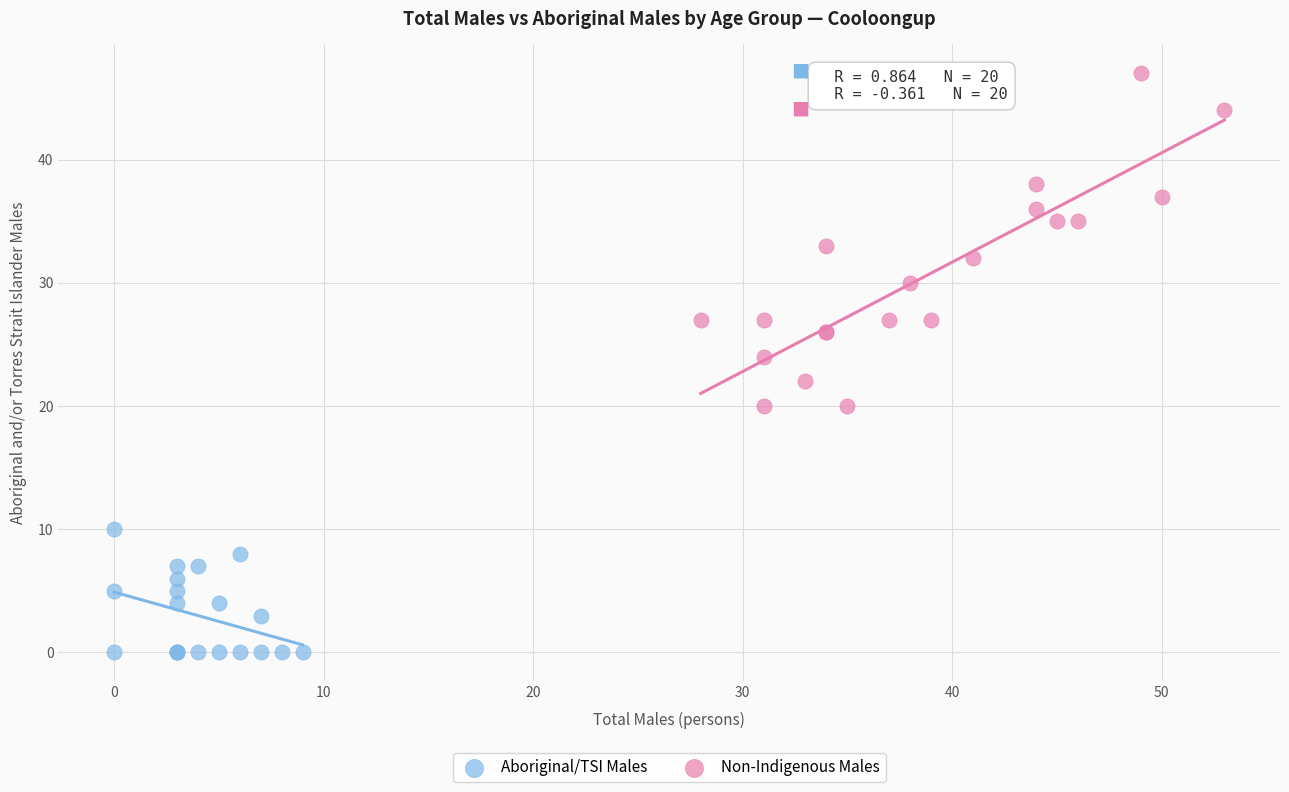

Which series has the largest Y range (max minus min)?

Non-Indigenous Males